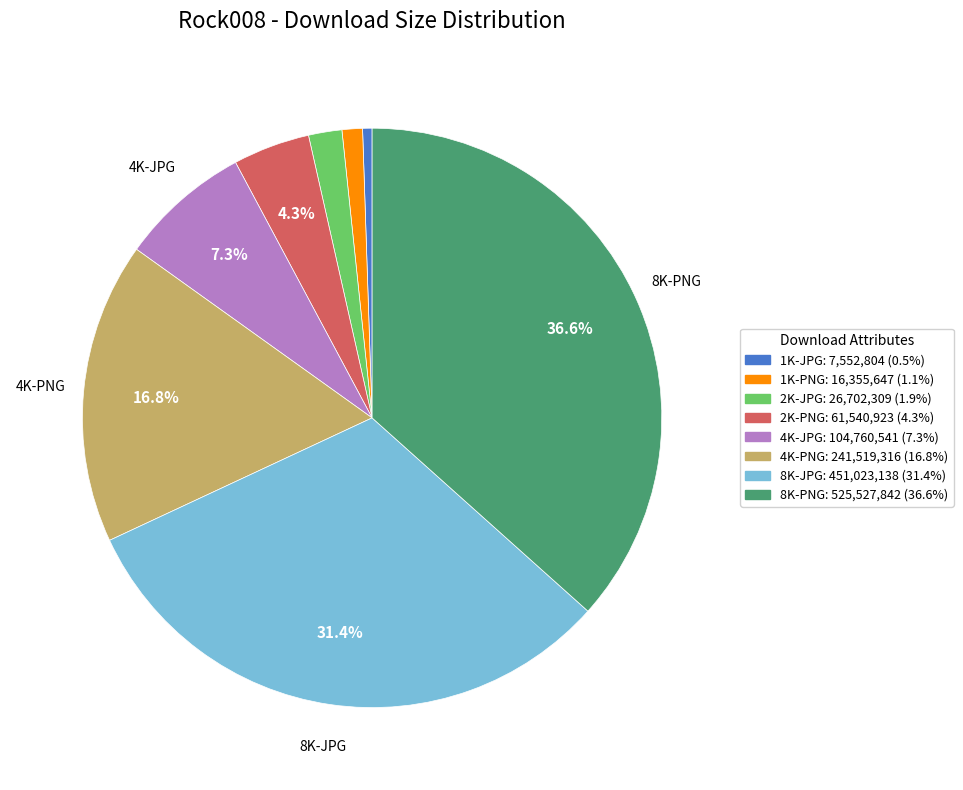

Which slice is the smallest?

1K-JPG